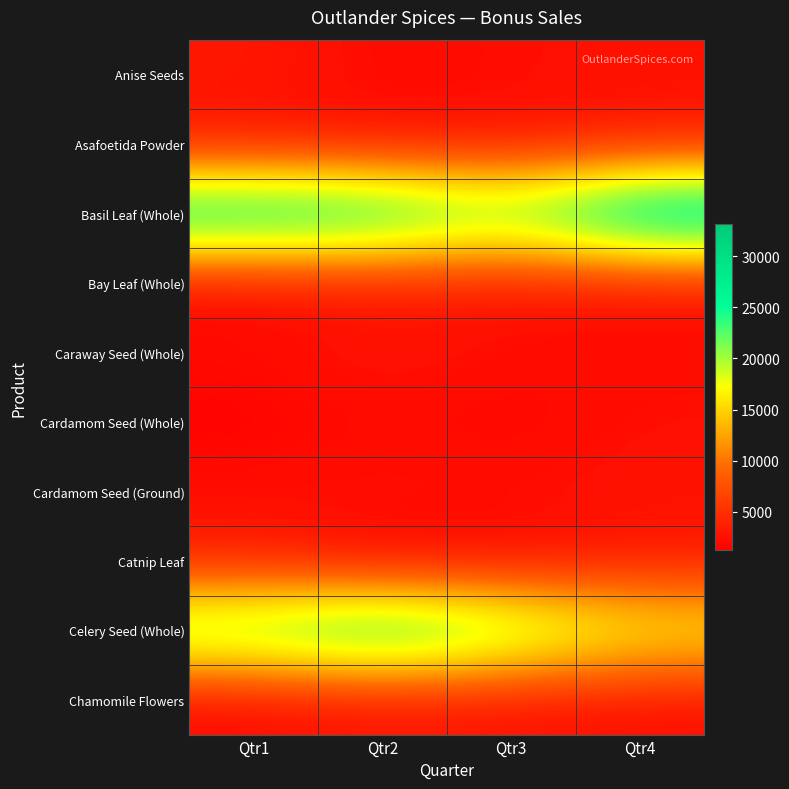

What is the total value across all series at Qtr3?

65555